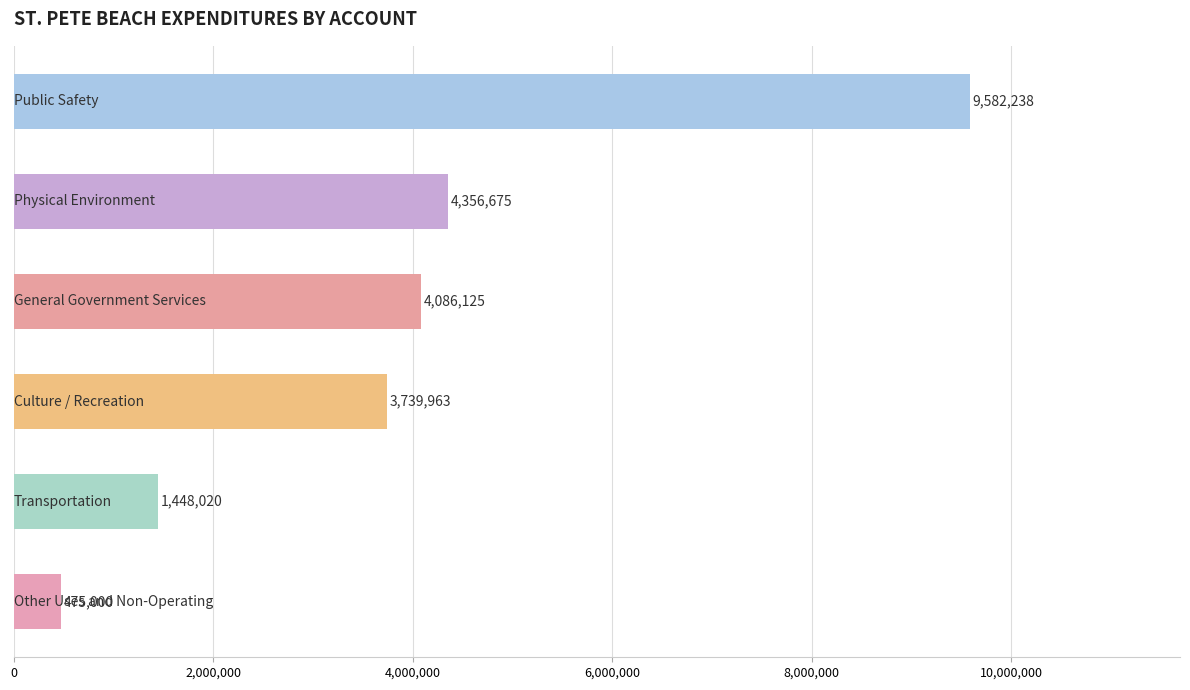

What is the value of the 5th bar from the top?

1448020